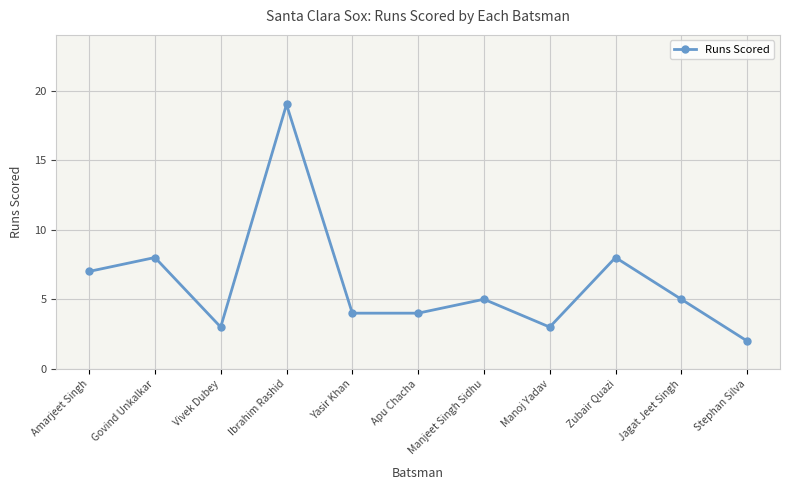

Is it true that the value at Ibrahim Rashid is 19?

True